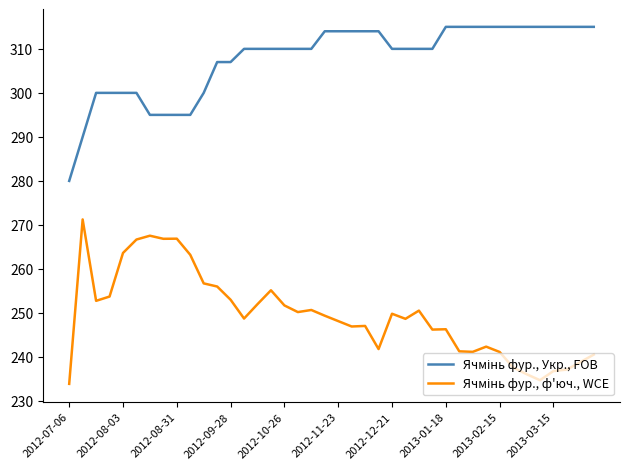

What is the maximum value shown in the chart?

315.0